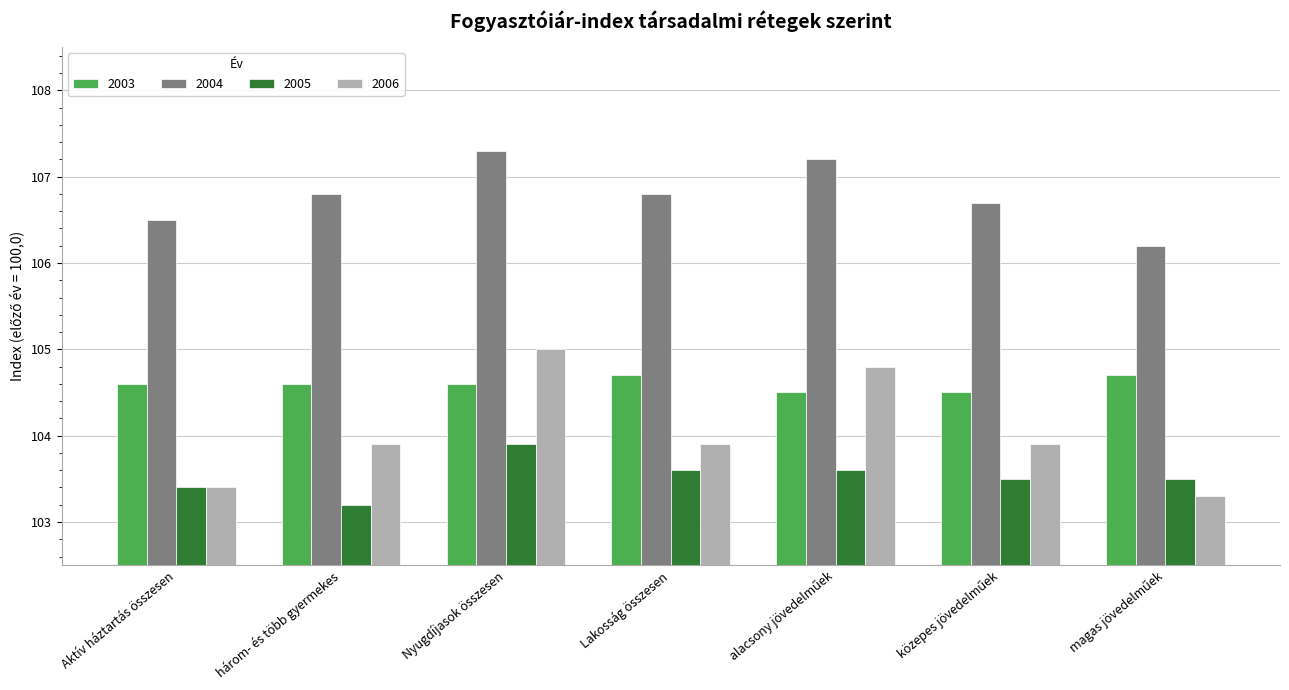

What is the sum of all 2005 values?

724.7